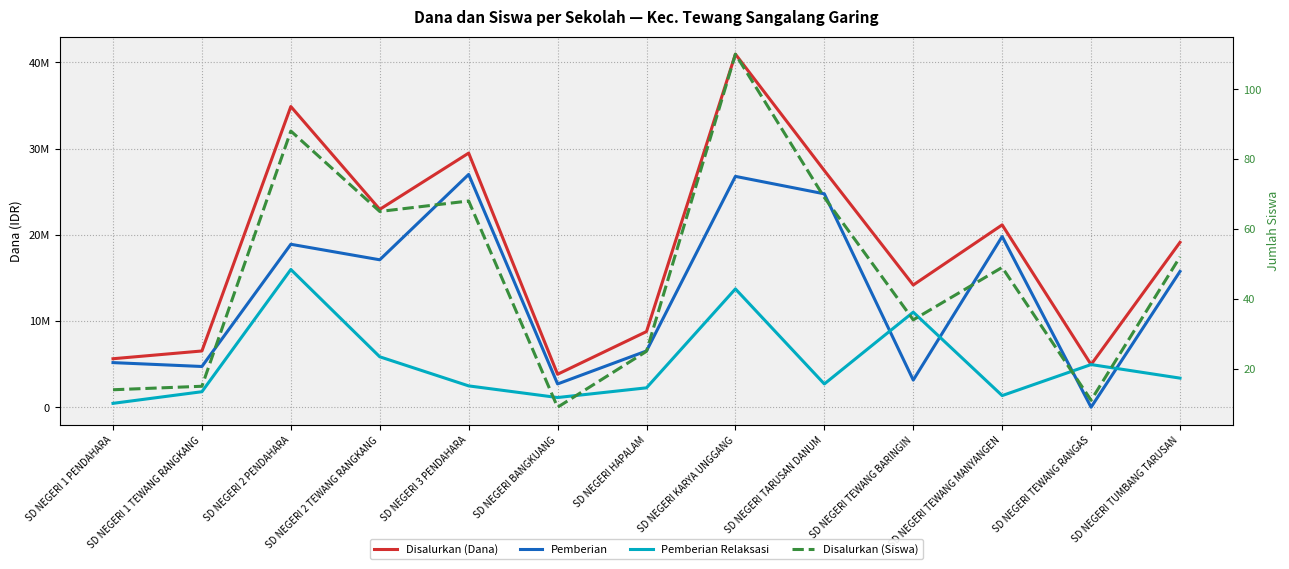

Reading left to right, transcribe all the data shown in this chart.

Disalurkan (Dana): SD NEGERI 1 PENDAHARA=5625000	SD NEGERI 1 TEWANG RANGKANG=6525000	SD NEGERI 2 PENDAHARA=34875000	SD NEGERI 2 TEWANG RANGKANG=22950000	SD NEGERI 3 PENDAHARA=29475000	SD NEGERI BANGKUANG=3825000	SD NEGERI HAPALAM=8775000	SD NEGERI KARYA UNGGANG=40950000	SD NEGERI TARUSAN DANUM=27450000	SD NEGERI TEWANG BARINGIN=14175000	SD NEGERI TEWANG MANYANGEN=21150000	SD NEGERI TEWANG RANGAS=4950000	SD NEGERI TUMBANG TARUSAN=19125000
Pemberian: SD NEGERI 1 PENDAHARA=5175000	SD NEGERI 1 TEWANG RANGKANG=4725000	SD NEGERI 2 PENDAHARA=18900000	SD NEGERI 2 TEWANG RANGKANG=17100000	SD NEGERI 3 PENDAHARA=27000000	SD NEGERI BANGKUANG=2700000	SD NEGERI HAPALAM=6525000	SD NEGERI KARYA UNGGANG=26775000	SD NEGERI TARUSAN DANUM=24750000	SD NEGERI TEWANG BARINGIN=3150000	SD NEGERI TEWANG MANYANGEN=19800000	SD NEGERI TEWANG RANGAS=0	SD NEGERI TUMBANG TARUSAN=15750000
Pemberian Relaksasi: SD NEGERI 1 PENDAHARA=450000	SD NEGERI 1 TEWANG RANGKANG=1800000	SD NEGERI 2 PENDAHARA=15975000	SD NEGERI 2 TEWANG RANGKANG=5850000	SD NEGERI 3 PENDAHARA=2475000	SD NEGERI BANGKUANG=1125000	SD NEGERI HAPALAM=2250000	SD NEGERI KARYA UNGGANG=13725000	SD NEGERI TARUSAN DANUM=2700000	SD NEGERI TEWANG BARINGIN=11025000	SD NEGERI TEWANG MANYANGEN=1350000	SD NEGERI TEWANG RANGAS=4950000	SD NEGERI TUMBANG TARUSAN=3375000
Disalurkan (Siswa): SD NEGERI 1 PENDAHARA=14	SD NEGERI 1 TEWANG RANGKANG=15	SD NEGERI 2 PENDAHARA=88	SD NEGERI 2 TEWANG RANGKANG=65	SD NEGERI 3 PENDAHARA=68	SD NEGERI BANGKUANG=9	SD NEGERI HAPALAM=25	SD NEGERI KARYA UNGGANG=110	SD NEGERI TARUSAN DANUM=69	SD NEGERI TEWANG BARINGIN=34	SD NEGERI TEWANG MANYANGEN=49	SD NEGERI TEWANG RANGAS=11	SD NEGERI TUMBANG TARUSAN=52